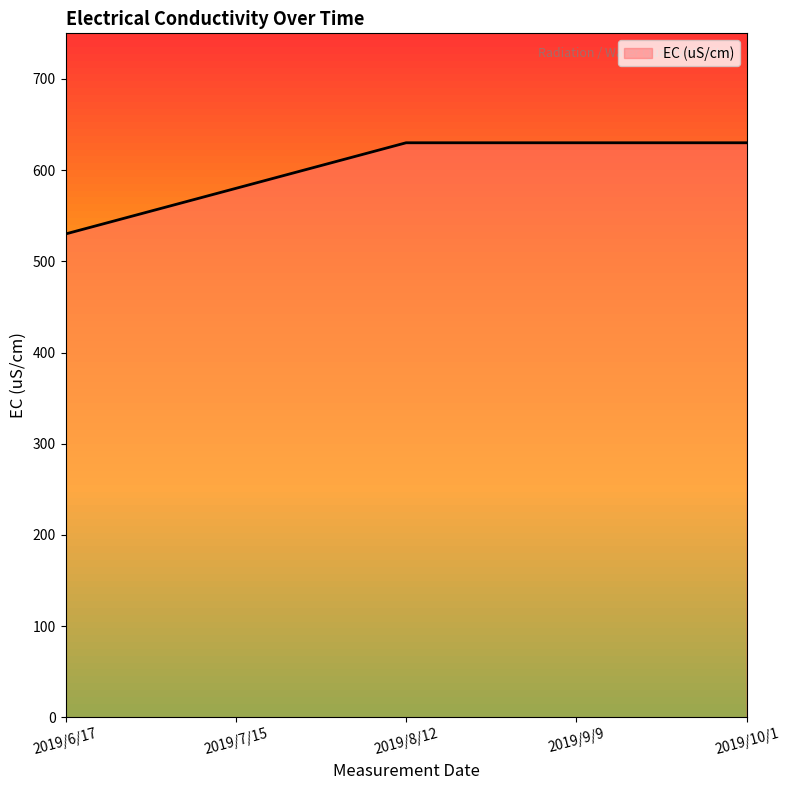

True or false: there are more than 2 points higher than both neighbors.

False